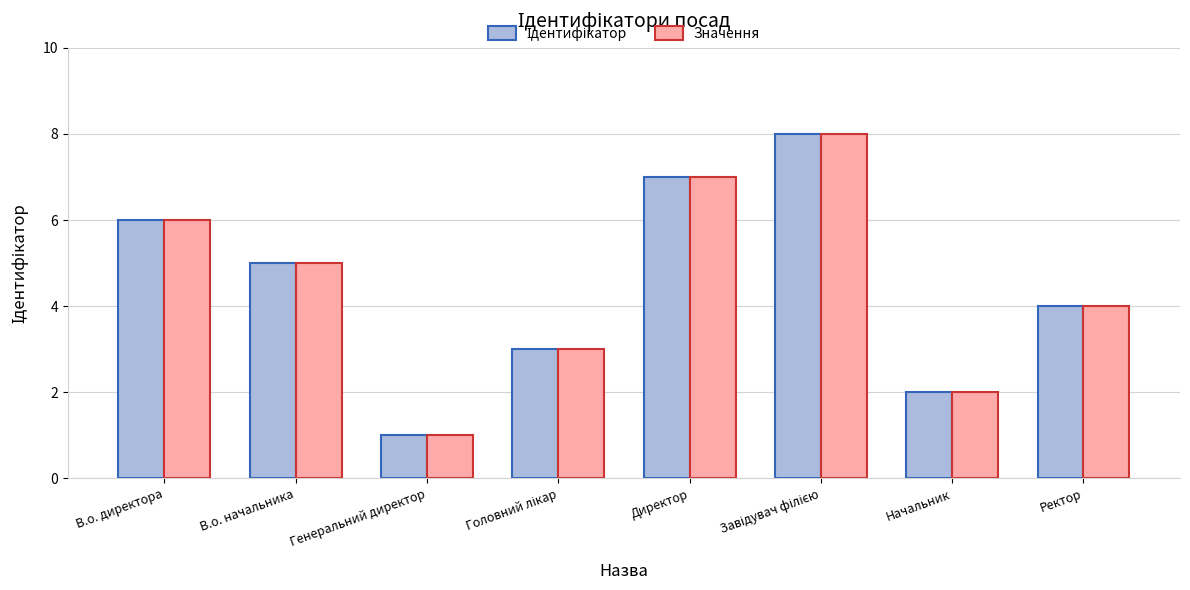

Is it true that Значення equals 8 at В.о. директора?

False